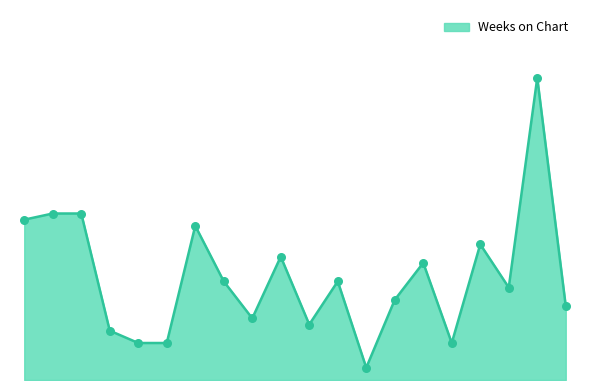

Is this an area chart (filled region under the line)?

Yes